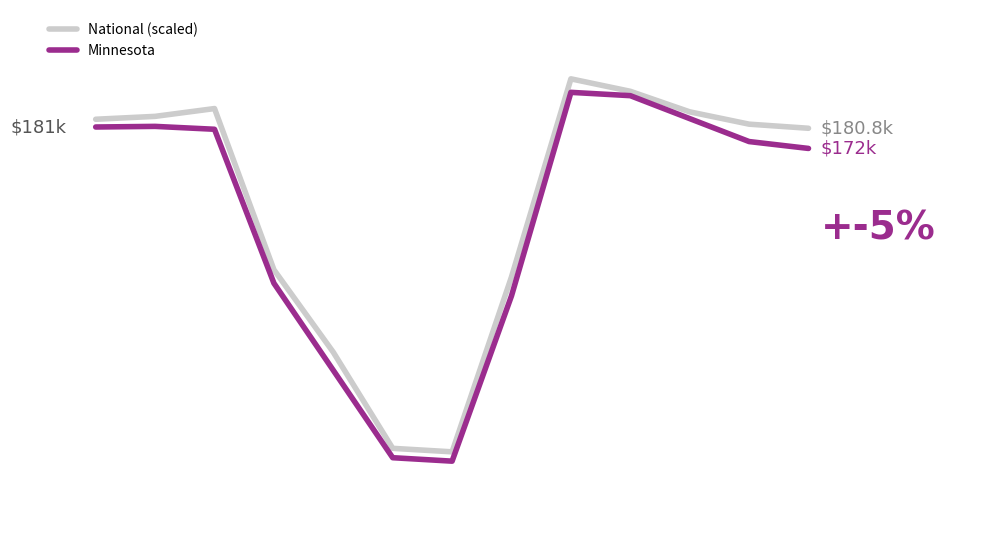

Reading right to left, what are all the values shown in this chart?

National (scaled): 180.8	182.6	187.9	196.9	202.3	116.0	39.8	41.3	83.2	119.1	189.4	186.0	184.7
Minnesota: 172.0	175.0	185.0	195.0	196.4	107.8	35.7	37.2	75.3	113.3	180.4	181.6	181.3